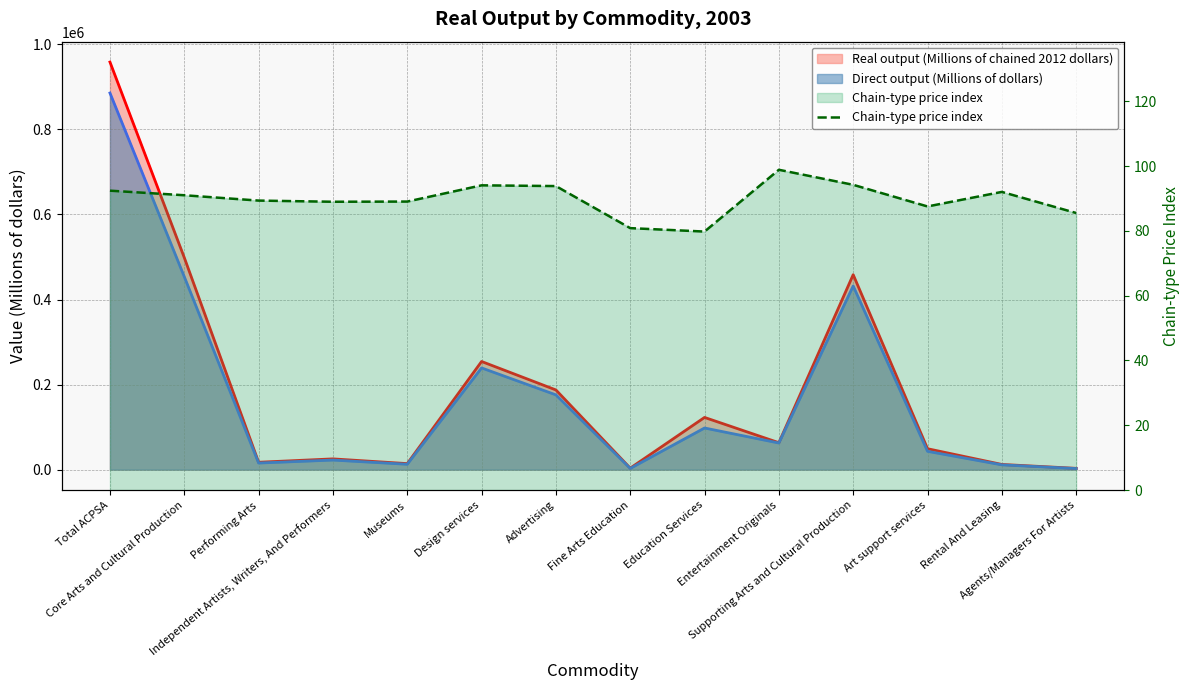

True or false: the data has more than 1 interior local peaks.

True